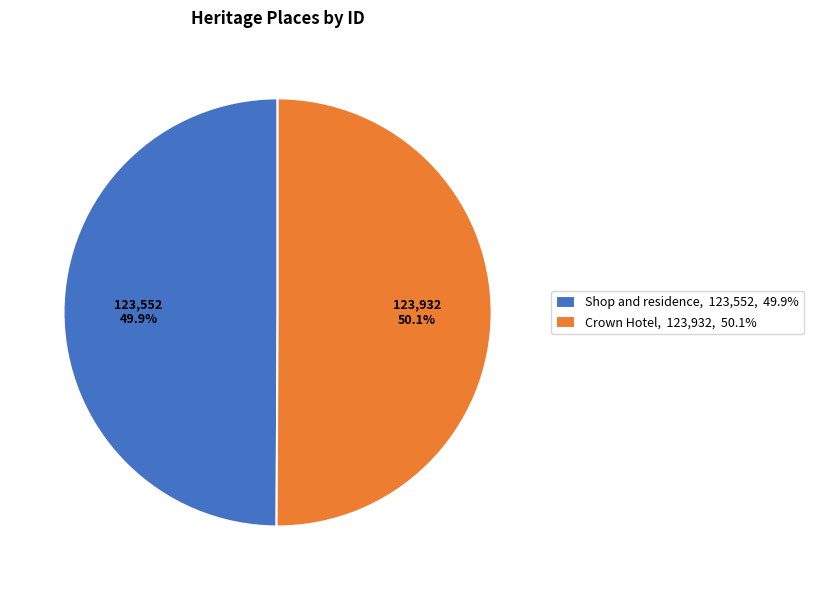

Approximately how many times larger is the value at Shop and residence compared to Crown Hotel?

1.0